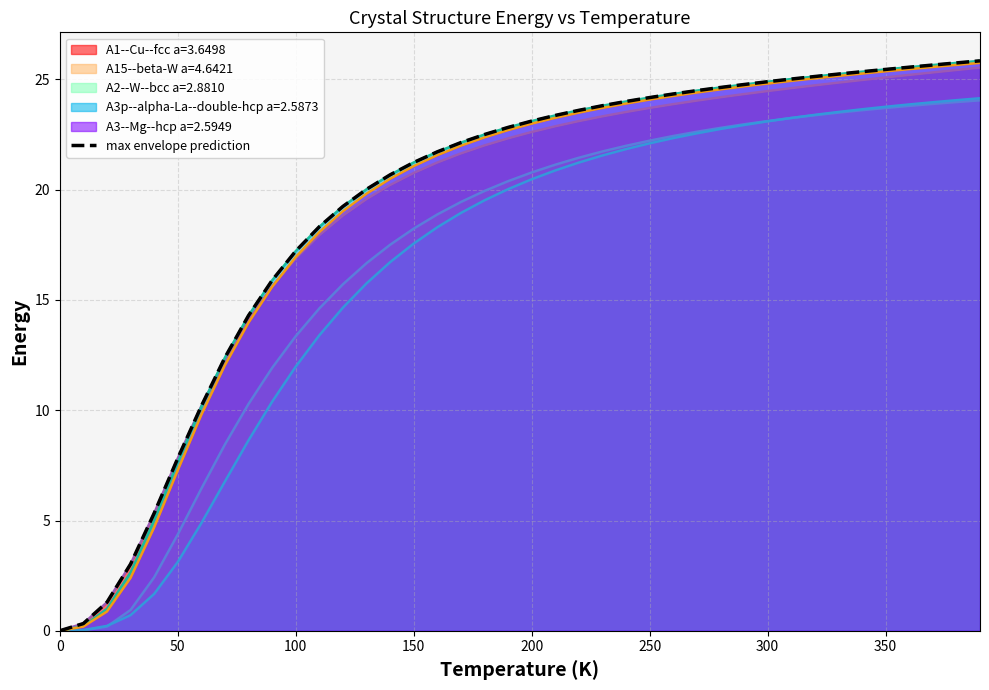

Count the number of categories in the chart.

40